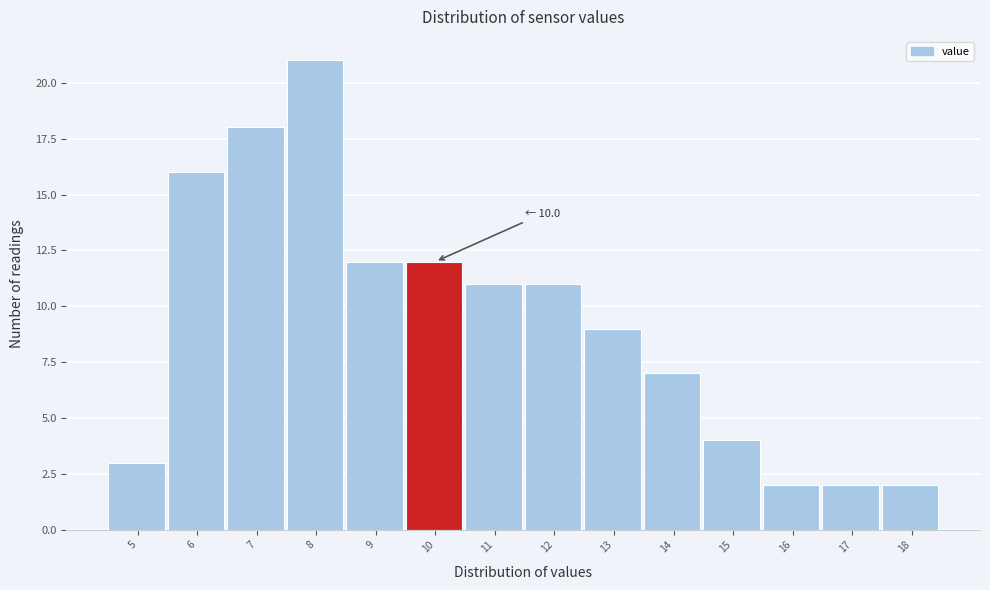

Reading left to right, what are all the values shown in this chart?

3	16	18	21	12	12	11	11	9	7	4	2	2	2